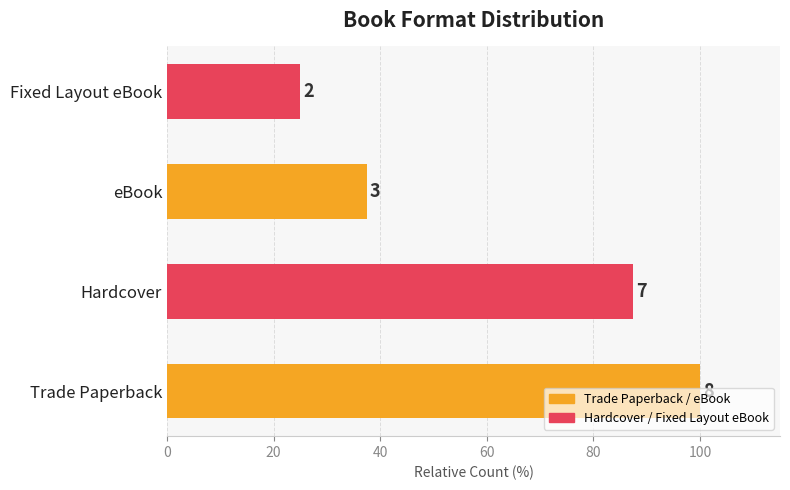

Are the bars horizontal?

Yes